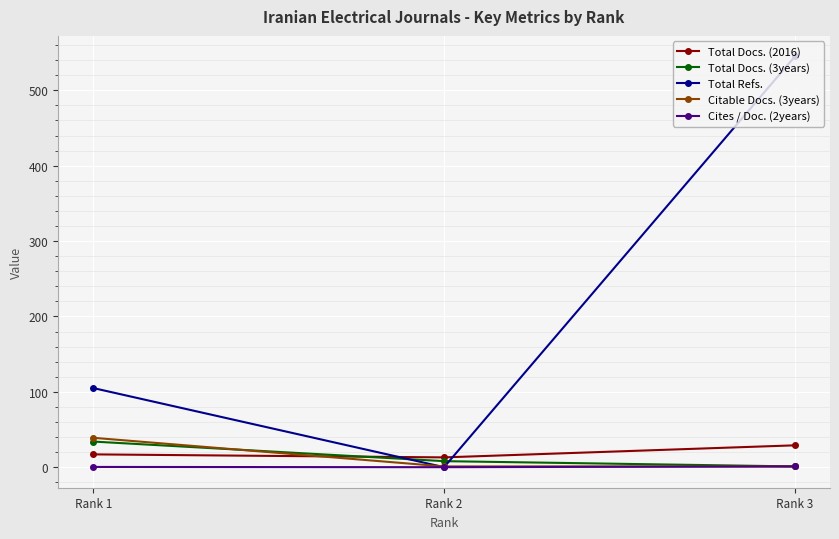

Is the value of Total Docs. (2016) at Rank 2 greater than the value of Total Docs. (3years) at Rank 2?

Yes